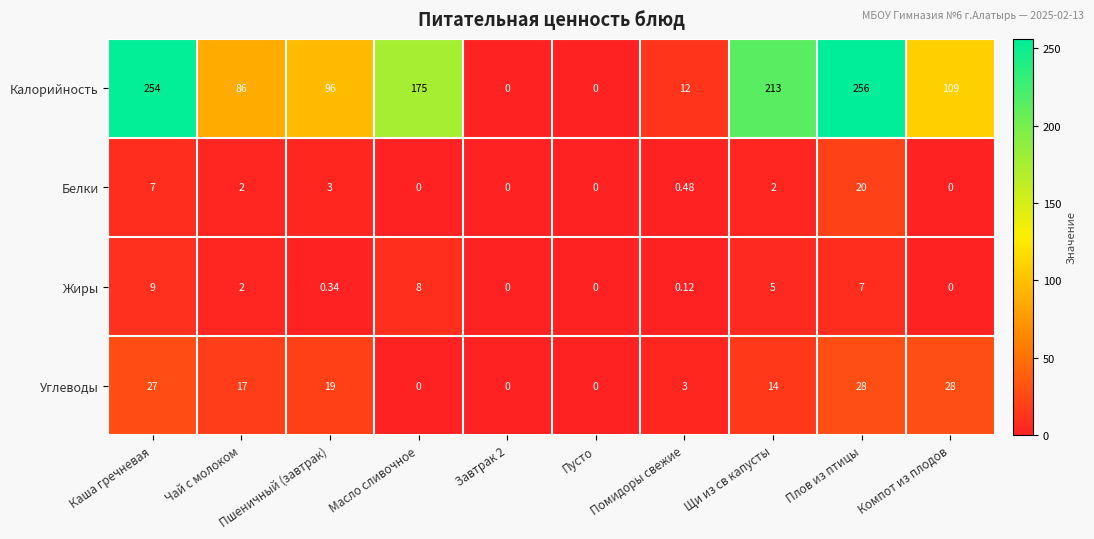

Where is Жиры nearest to the value 4?

Щи из св капусты